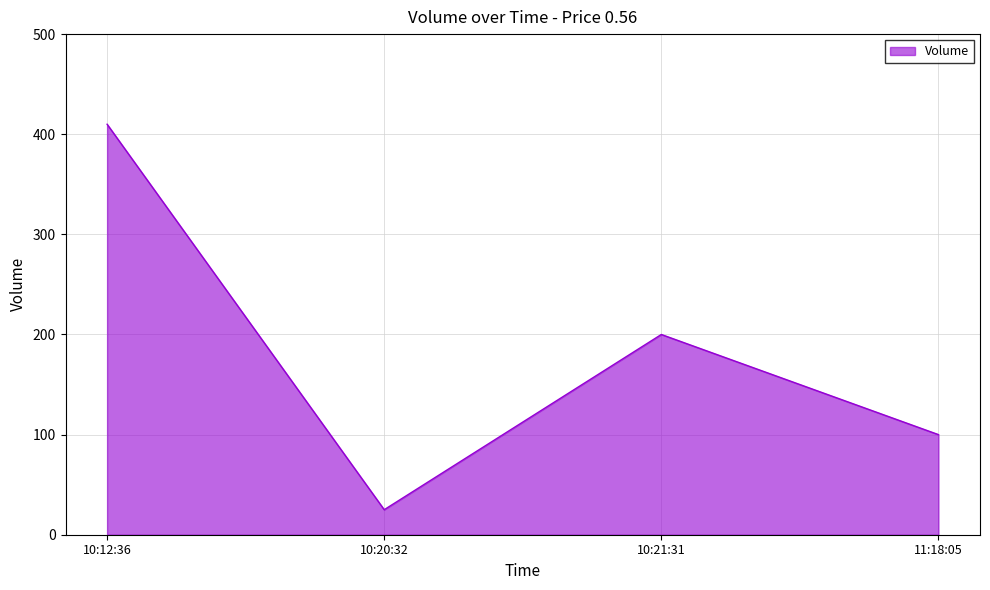

What is the average value?

184